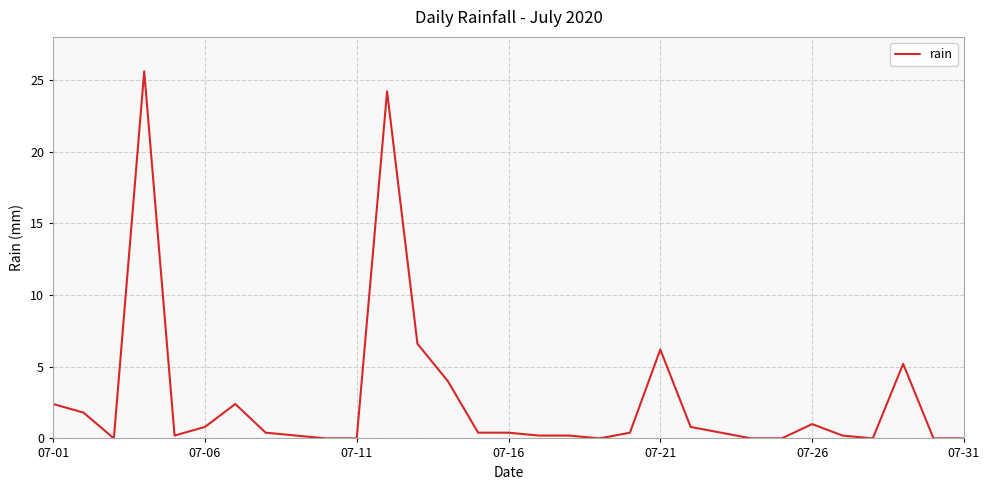

What is the difference between the maximum and minimum values?

25.6